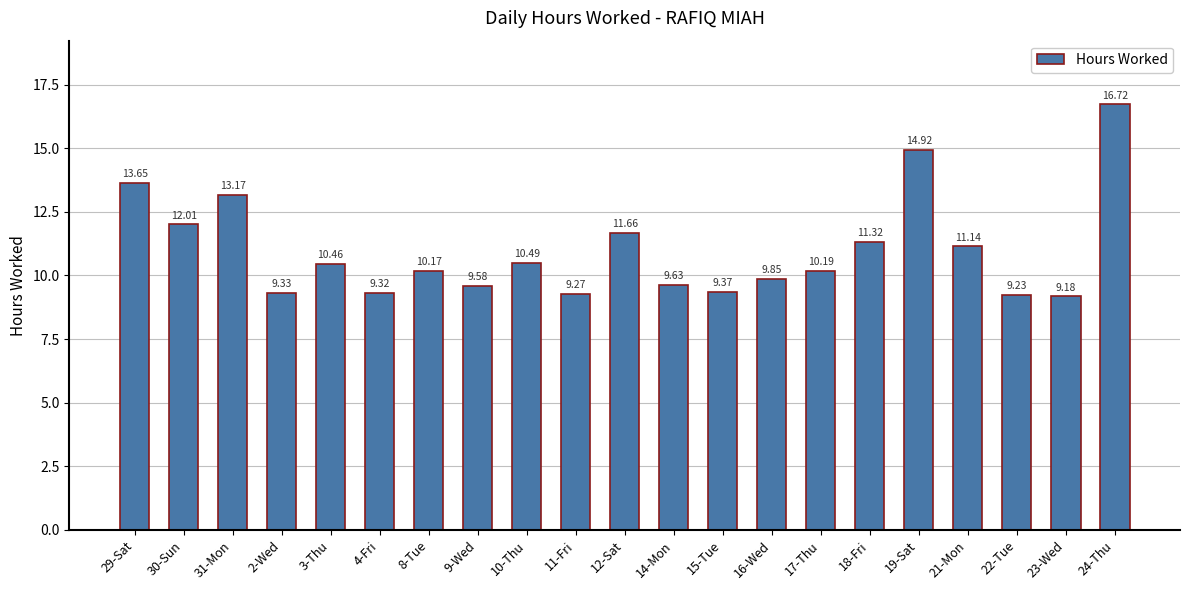

True or false: the data shows 11.3 at 18-Fri.

True